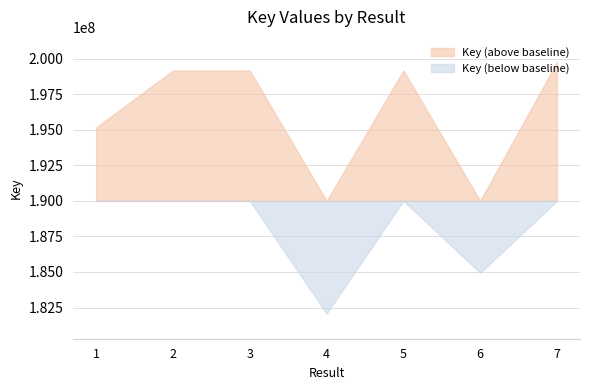

Rank the categories by value from lowest to highest.

4, 6, 1, 3, 2, 5, 7